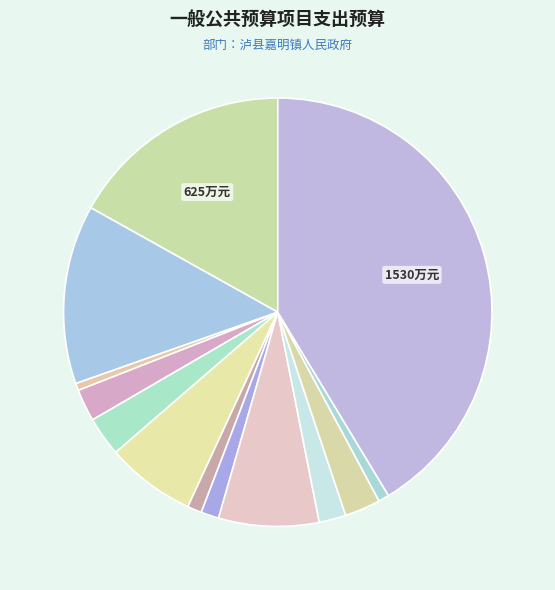

Is there a majority slice in this chart?

No